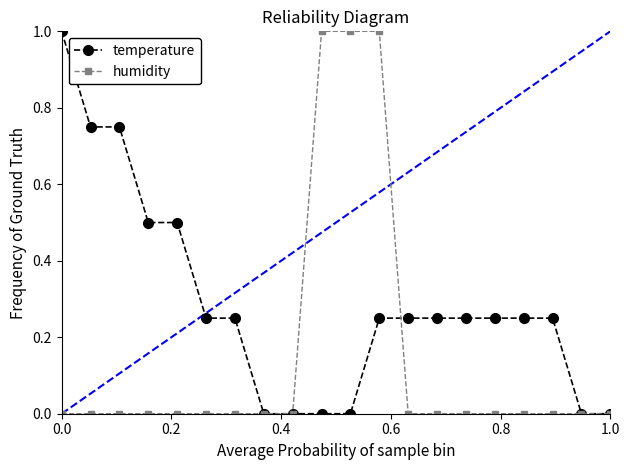

Rank the series by their average value, from highest to lowest.

temperature, humidity